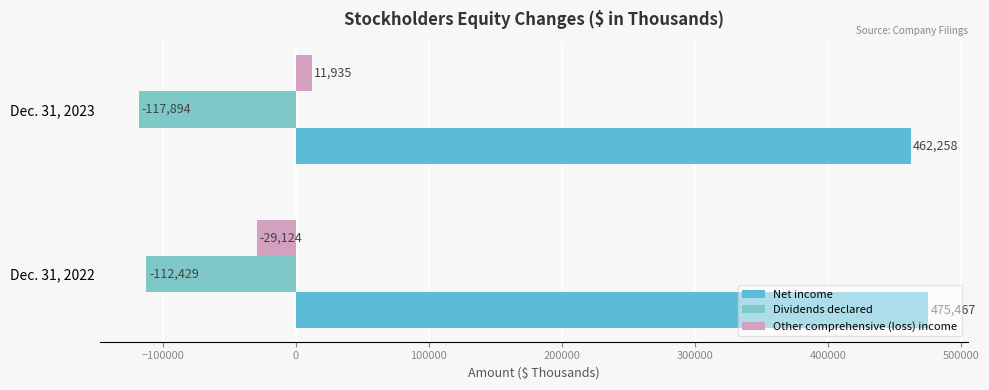

What is the sum of all Dividends declared values?

-230323